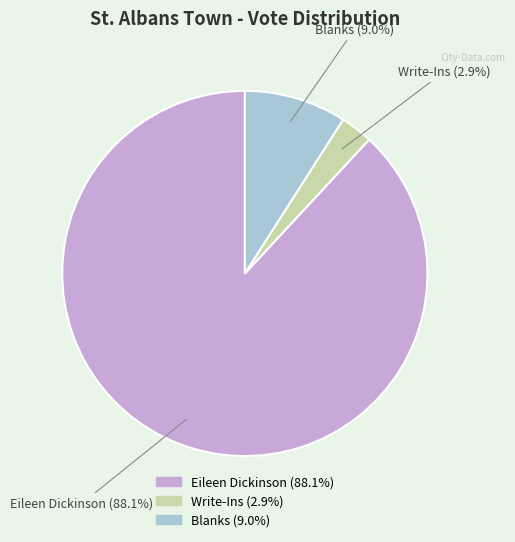

Combined, do Write-Ins and Eileen Dickinson account for over 50%?

Yes